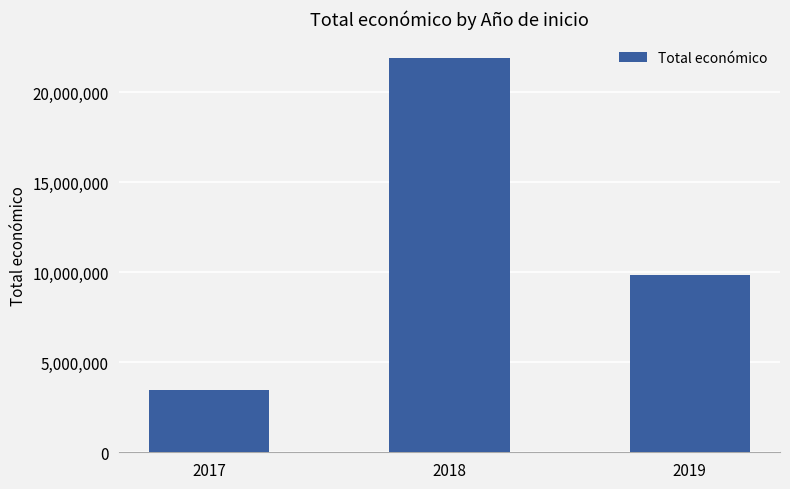

Which has a higher value, 2019 or 2018?

2018